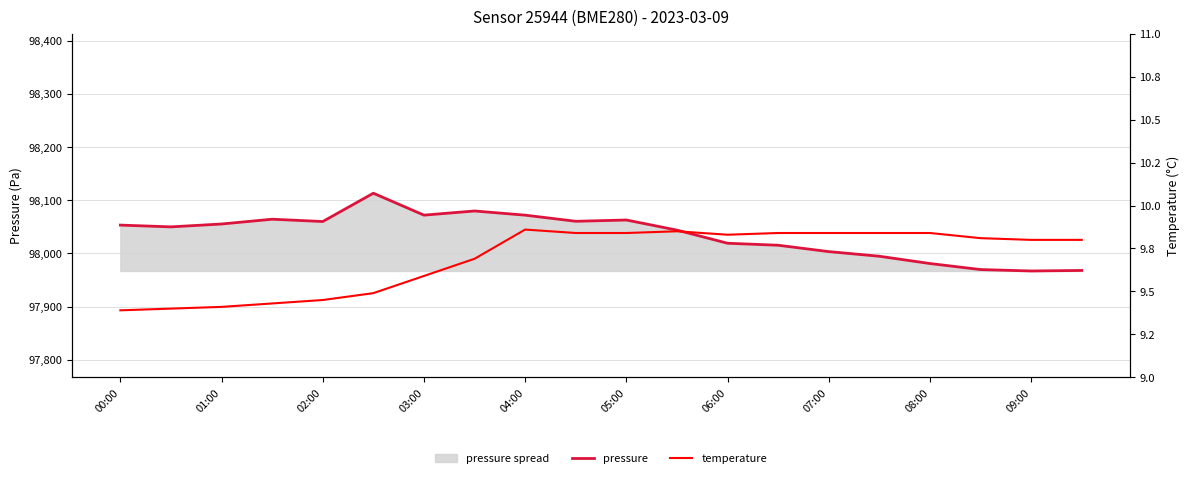

List the series in order of their overall mean, lowest first.

temperature, pressure